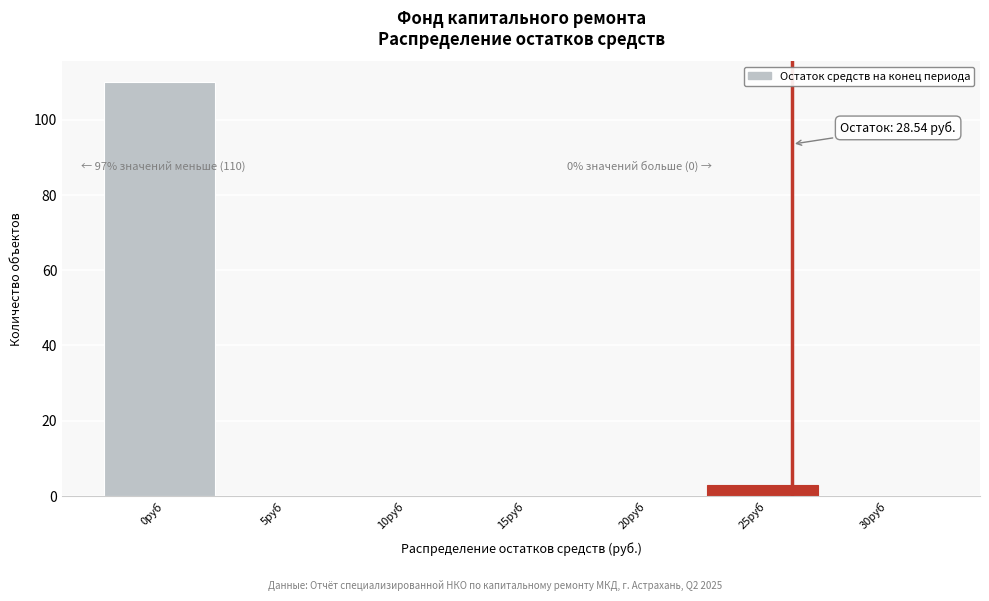

What is the maximum value shown in the chart?

110